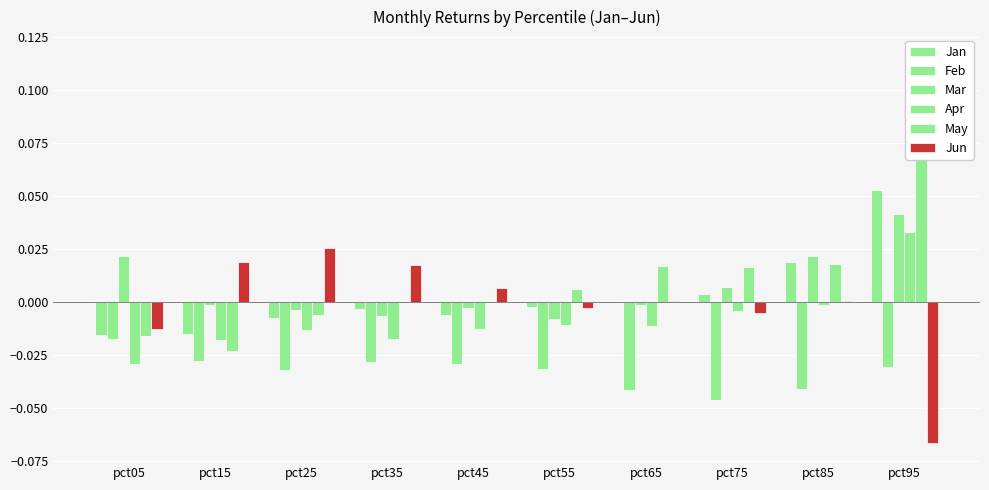

True or false: Mar has a value of -0.0 at pct55.

False